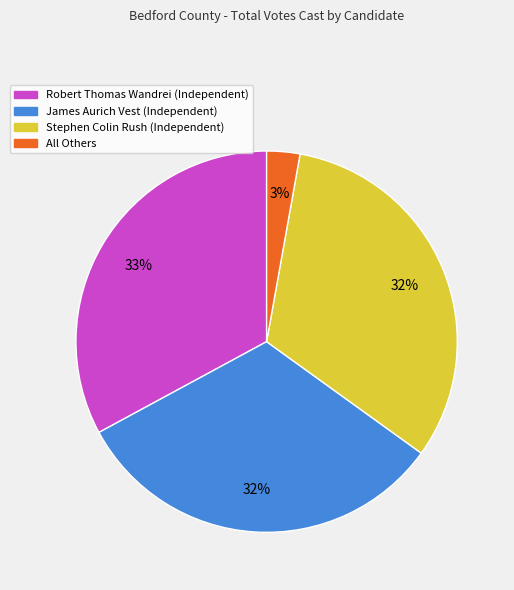

To the nearest percent, what is the average slice percentage?

25%